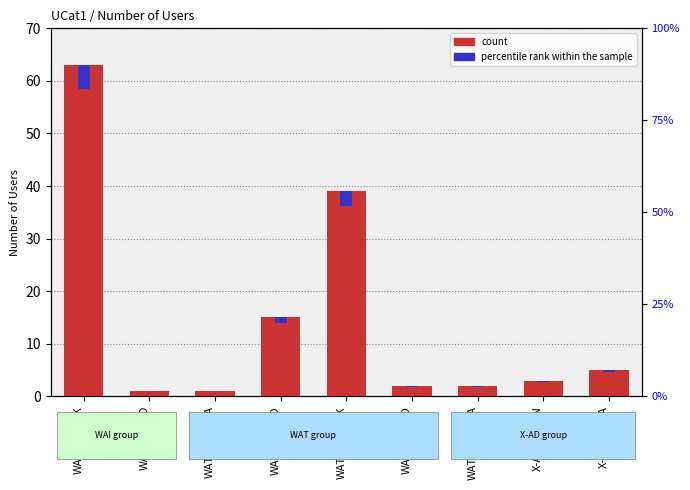

Reading left to right, list all the values displayed in this chart.

Number of Users: WAI-HANCCK=63.0	WAI-PLNFLD=1.0	WAT-COLOMA=1.0	WAT-DEERFD=15.0	WAT-HNCOCK=39.0	WAT-PLNFLD=2.0	WAT-WAUTMA=2.0	X-AD-COLBN=3.0	X-AD-LEOLA=5.0
percentile rank within the sample: WAI-HANCCK=4.5	WAI-PLNFLD=0.1	WAT-COLOMA=0.1	WAT-DEERFD=1.1	WAT-HNCOCK=2.8	WAT-PLNFLD=0.1	WAT-WAUTMA=0.1	X-AD-COLBN=0.2	X-AD-LEOLA=0.4